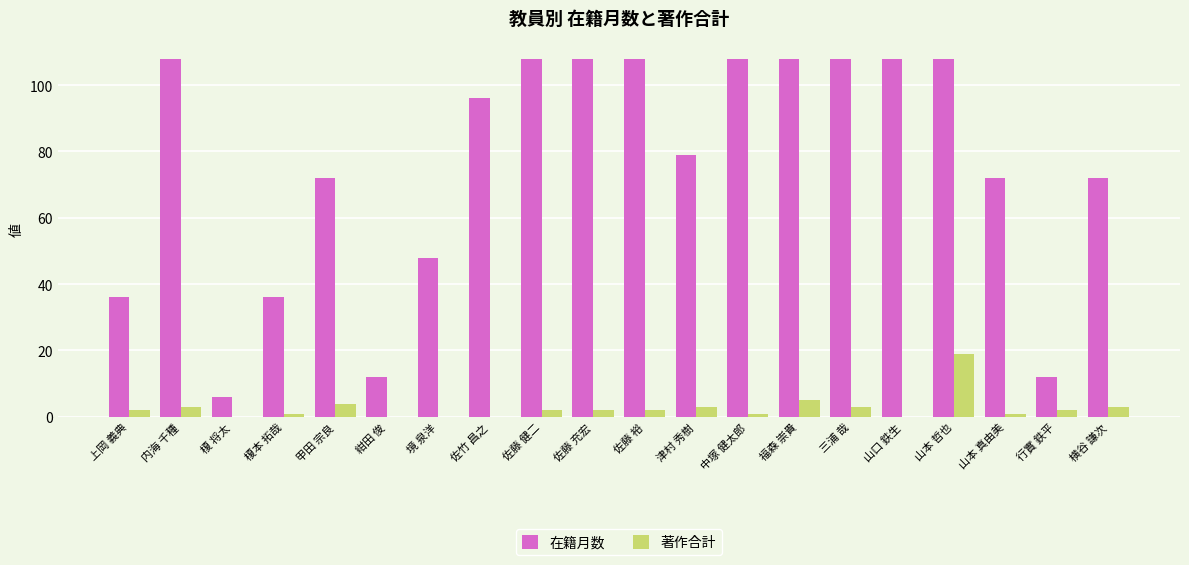

What is the sum of all 在籍月数 values?

1513